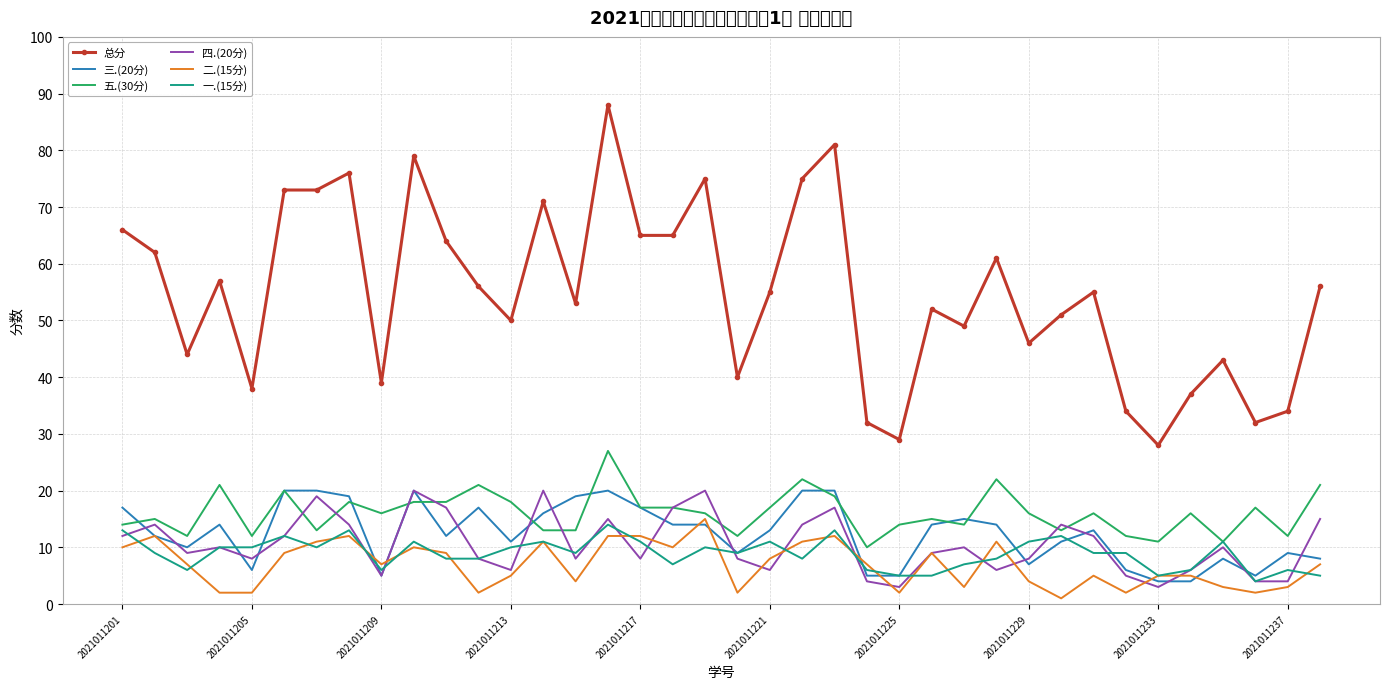

Is it true that 二.(15分) equals 8 at 2021011221?

True